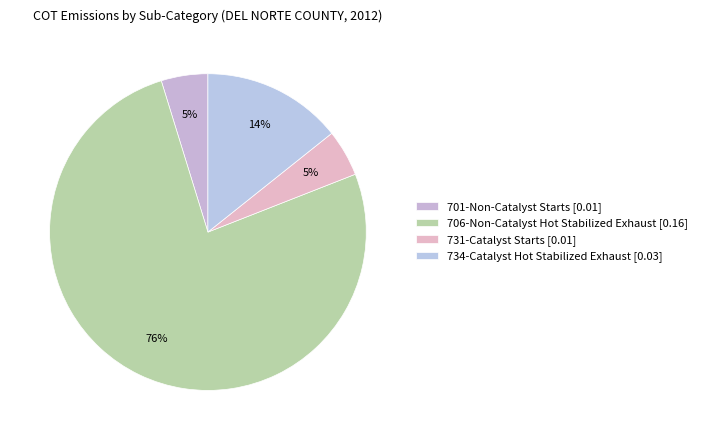

How many slices are in this pie chart?

4